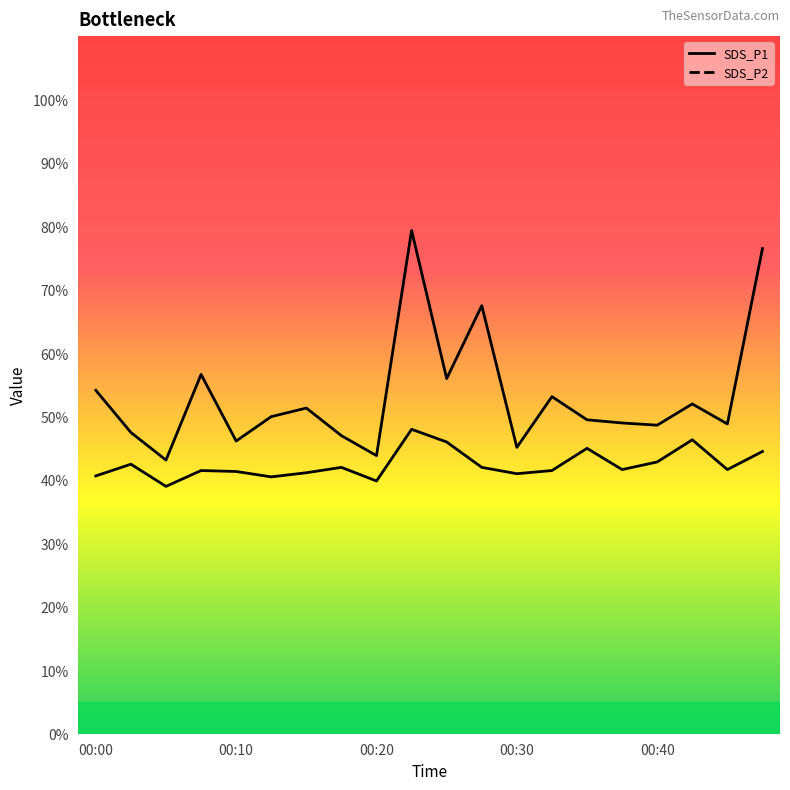

At which category does SDS_P2 reach its first local valley?

00:05